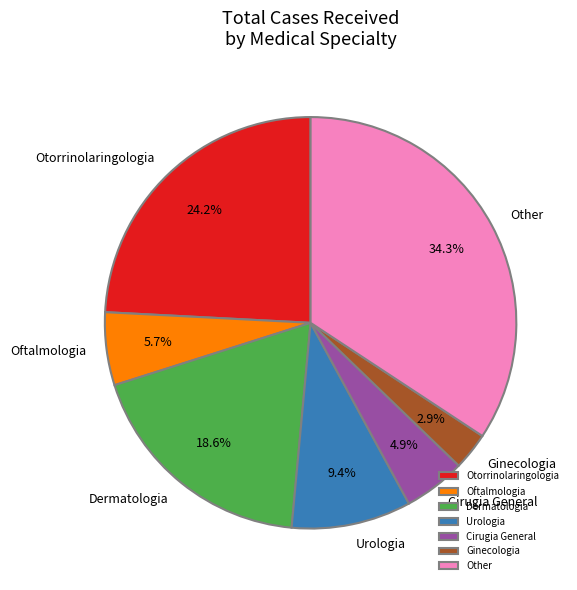

Which has a higher value, Ginecologia or Otorrinolaringologia?

Otorrinolaringologia